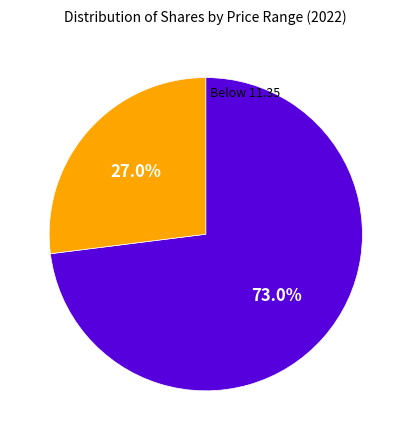

Is there any slice that represents more than half of the pie?

Yes